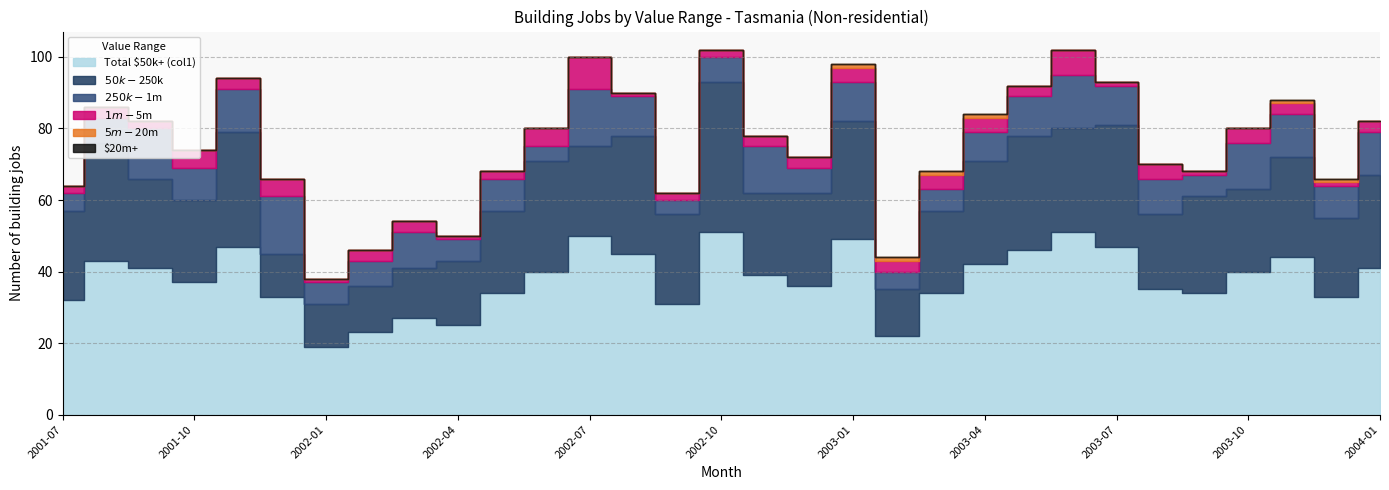

Which has a higher value, 2001-10 or 2002-01?

2001-10